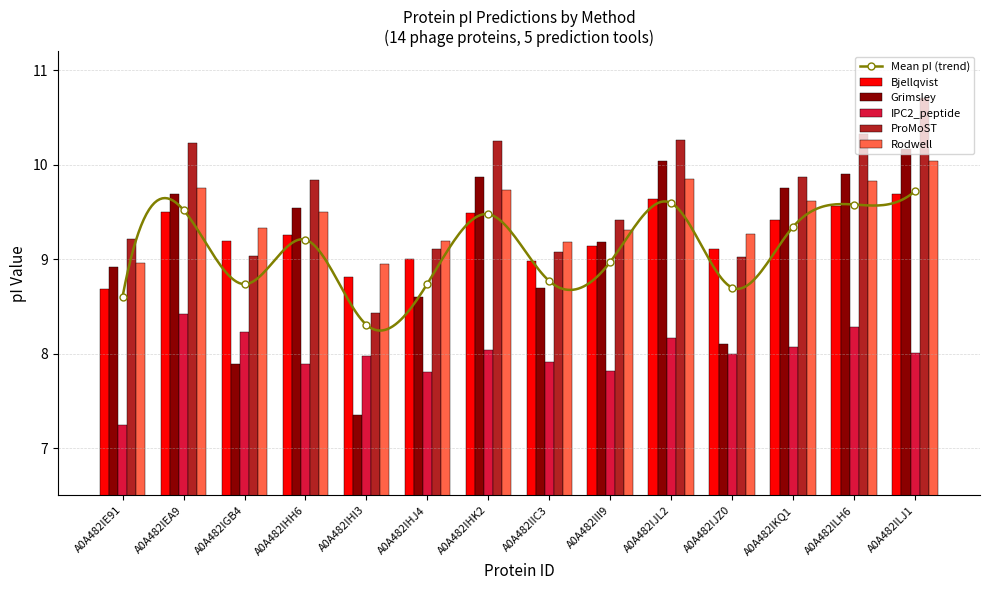

At how many categories does at least one series exceed 9?

13